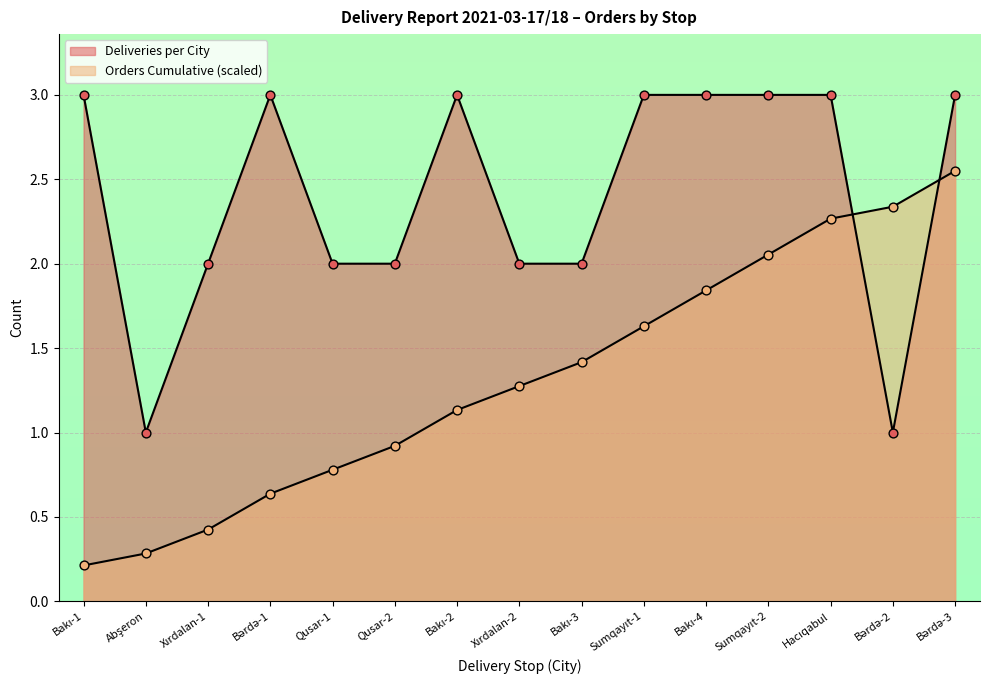

At which category is the sum across all series the highest?

Bərdə-3